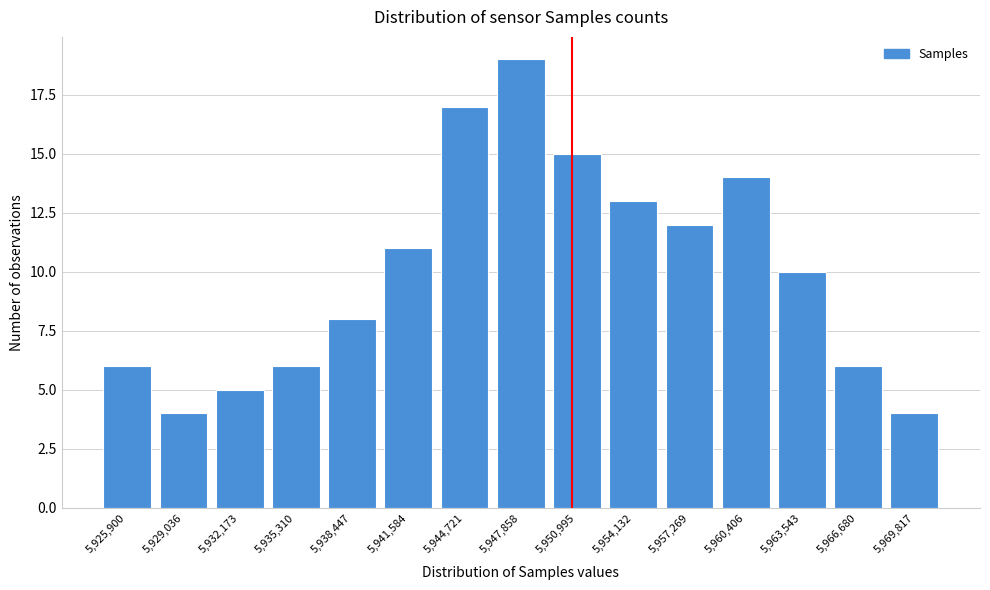

Reading left to right, what are all the values shown in this chart?

5,925,900=6	5,929,036=4	5,932,173=5	5,935,310=6	5,938,447=8	5,941,584=11	5,944,721=17	5,947,858=19	5,950,995=15	5,954,132=13	5,957,269=12	5,960,406=14	5,963,543=10	5,966,680=6	5,969,817=4